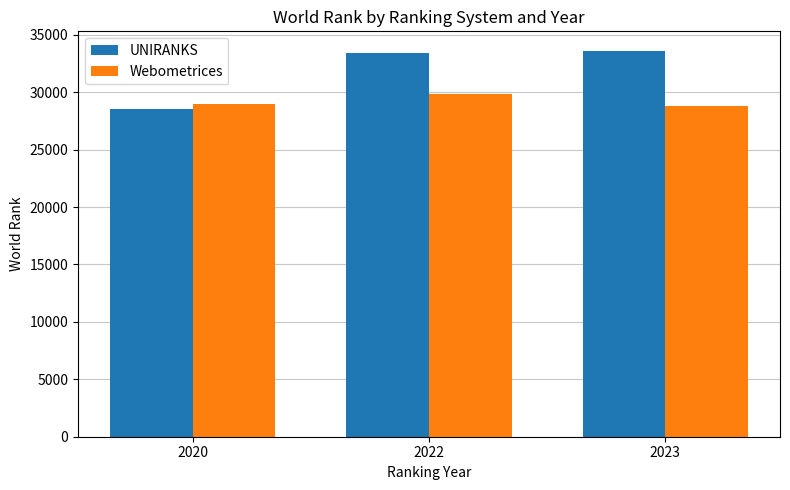

Is it true that UNIRANKS equals 17052 at 2023?

False